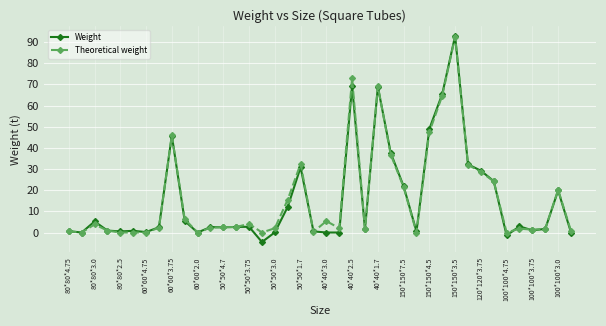

What are all the series names shown in the legend?

Weight, Theoretical weight